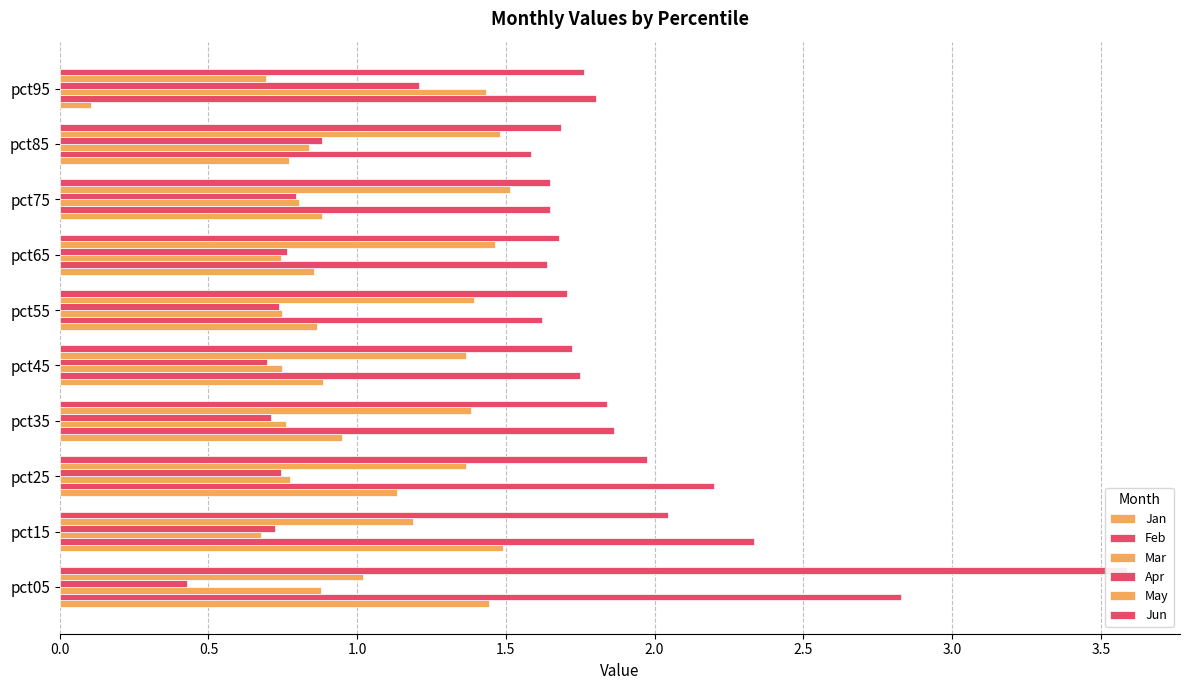

How many Feb values are between 1 and 2?

7